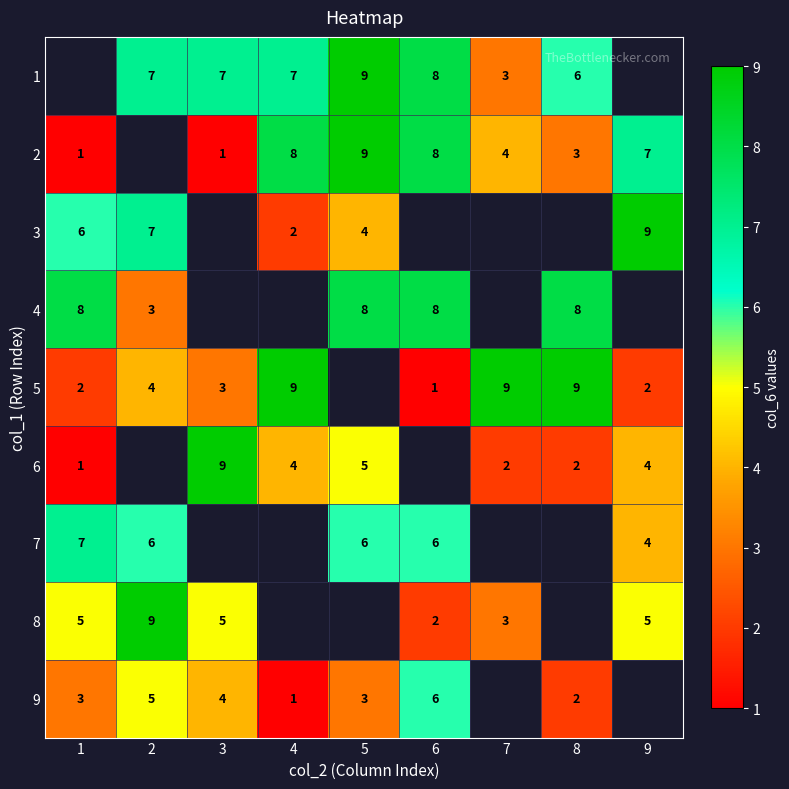

True or false: 5 has a value of 2 at 1.

True